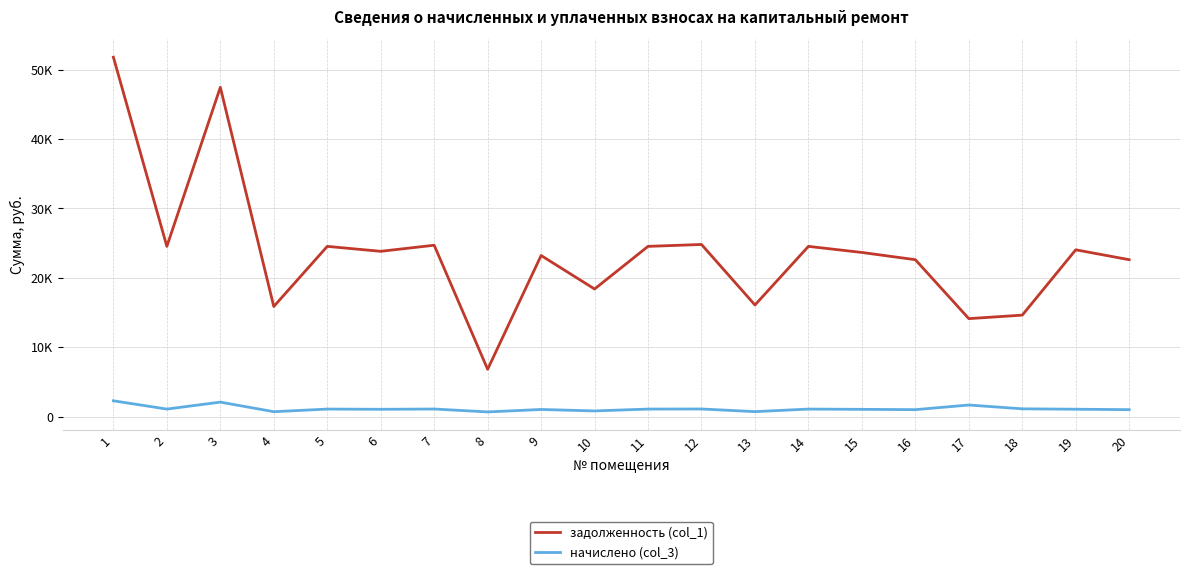

What are all the series names shown in the legend?

задолженность (col_1), начислено (col_3)